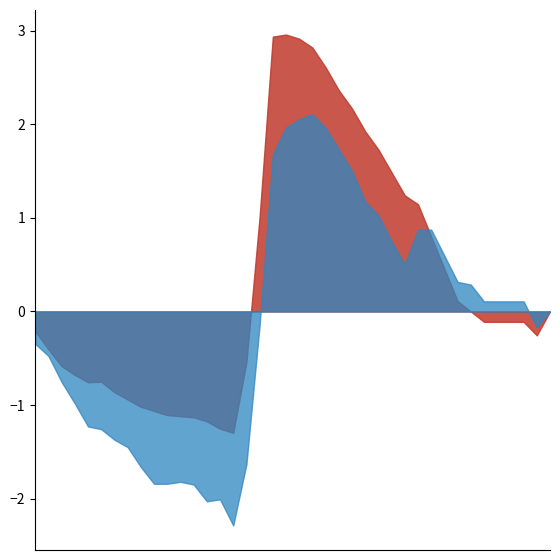

What is the greatest value displayed?

3.0